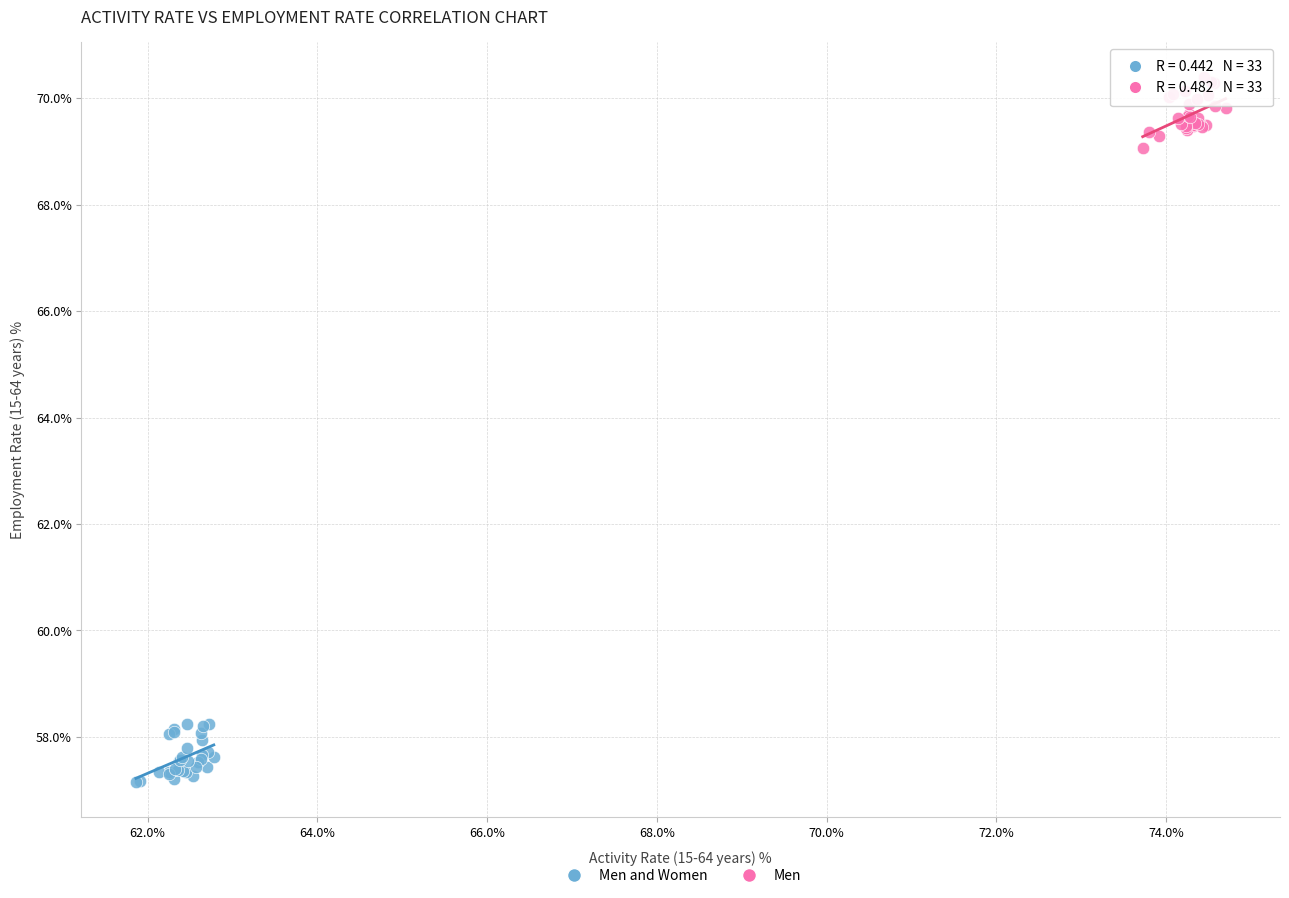

Which series reaches the minimum Y coordinate?

Men and Women